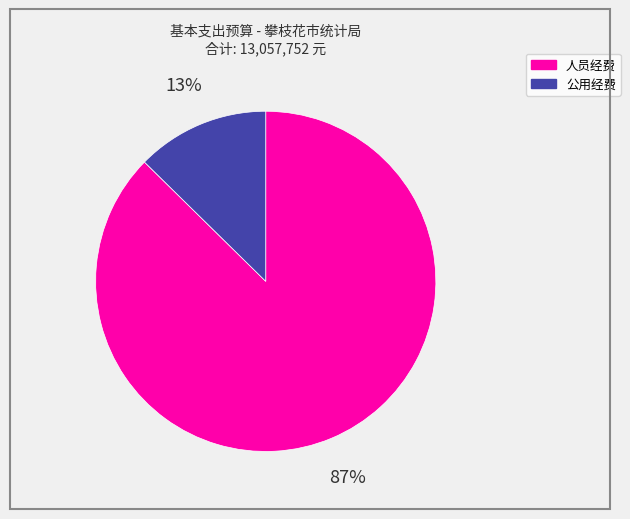

What is the largest slice in the pie chart?

人员经费